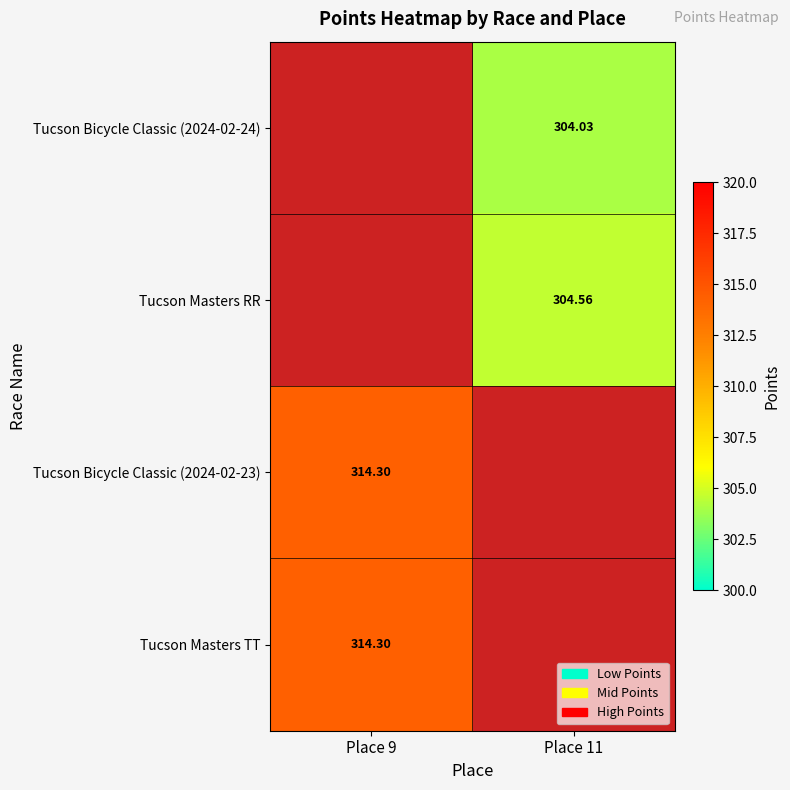

How many values in Tucson Masters RR are above zero?

1